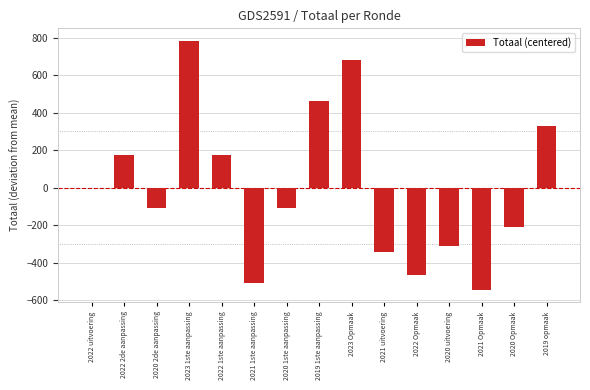

Which label corresponds to the largest value in the chart?

2023 1ste aanpassing